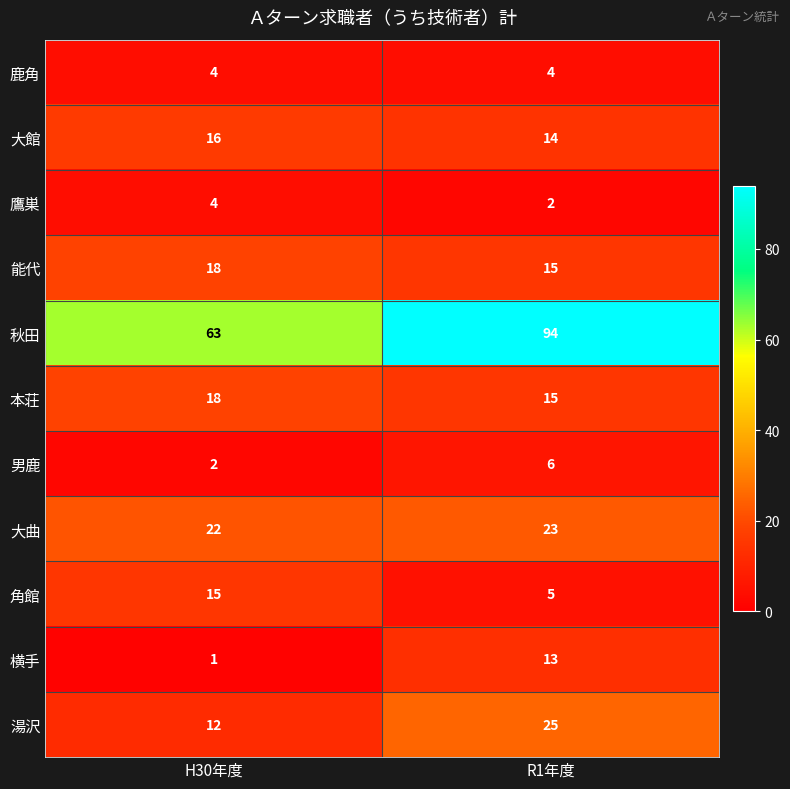

Reading left to right, what are all the values shown in this chart?

鹿角: 4	4
大館: 16	14
鷹巣: 4	2
能代: 18	15
秋田: 63	94
本荘: 18	15
男鹿: 2	6
大曲: 22	23
角館: 15	5
横手: 1	13
湯沢: 12	25